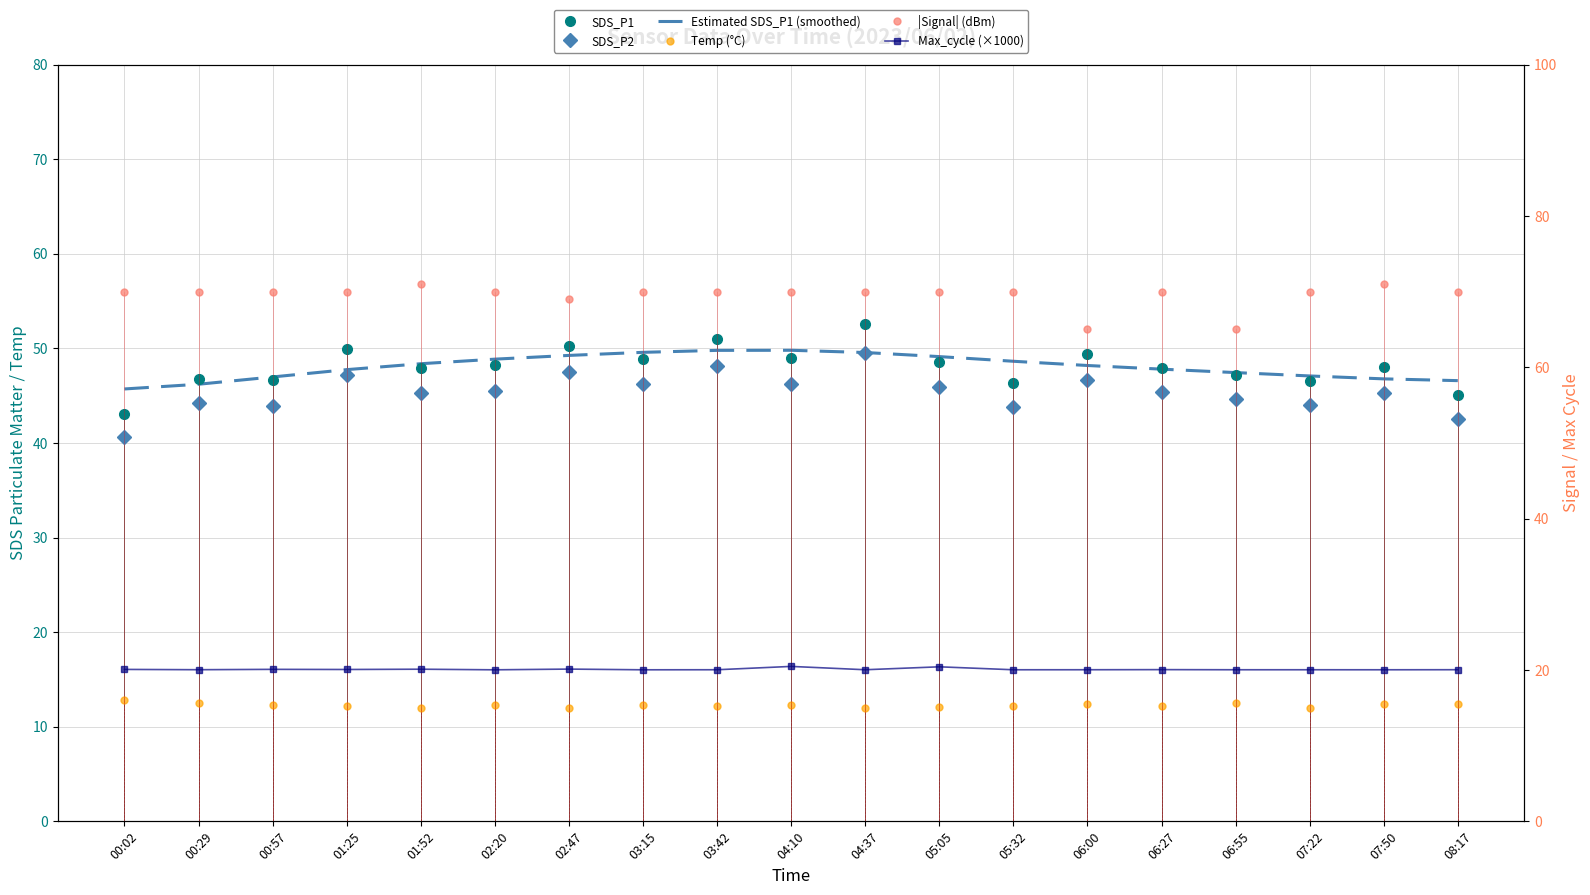

Reading left to right, extract all data points from this chart.

SDS_P1: 00:02=43.0	00:29=46.8	00:57=46.7	01:25=49.9	01:52=48.0	02:20=48.2	02:47=50.3	03:15=48.8	03:42=51.0	04:10=49.0	04:37=52.6	05:05=48.6	05:32=46.4	06:00=49.4	06:27=48.0	06:55=47.2	07:22=46.5	07:50=48.0	08:17=45.1
SDS_P2: 00:02=40.6	00:29=44.2	00:57=43.9	01:25=47.1	01:52=45.2	02:20=45.5	02:47=47.5	03:15=46.2	03:42=48.2	04:10=46.2	04:37=49.5	05:05=45.9	05:32=43.8	06:00=46.7	06:27=45.4	06:55=44.6	07:22=44.0	07:50=45.2	08:17=42.5
Estimated SDS_P1 (smoothed): 00:02=45.7	00:29=46.2	00:57=47.0	01:25=47.7	01:52=48.4	02:20=48.9	02:47=49.3	03:15=49.6	03:42=49.8	04:10=49.8	04:37=49.6	05:05=49.1	05:32=48.6	06:00=48.2	06:27=47.8	06:55=47.4	07:22=47.1	07:50=46.8	08:17=46.6
Temp (°C): 00:02=12.8	00:29=12.5	00:57=12.3	01:25=12.2	01:52=12.0	02:20=12.3	02:47=12.0	03:15=12.3	03:42=12.2	04:10=12.3	04:37=12.0	05:05=12.1	05:32=12.2	06:00=12.4	06:27=12.2	06:55=12.5	07:22=12.0	07:50=12.4	08:17=12.4
|Signal| (dBm): 00:02=70.0	00:29=70.0	00:57=70.0	01:25=70.0	01:52=71.0	02:20=70.0	02:47=69.0	03:15=70.0	03:42=70.0	04:10=70.0	04:37=70.0	05:05=70.0	05:32=70.0	06:00=65.0	06:27=70.0	06:55=65.0	07:22=70.0	07:50=71.0	08:17=70.0
Max_cycle (×1000): 00:02=20.1	00:29=20.0	00:57=20.1	01:25=20.1	01:52=20.1	02:20=20.0	02:47=20.1	03:15=20.0	03:42=20.0	04:10=20.5	04:37=20.0	05:05=20.4	05:32=20.0	06:00=20.0	06:27=20.0	06:55=20.0	07:22=20.0	07:50=20.0	08:17=20.0